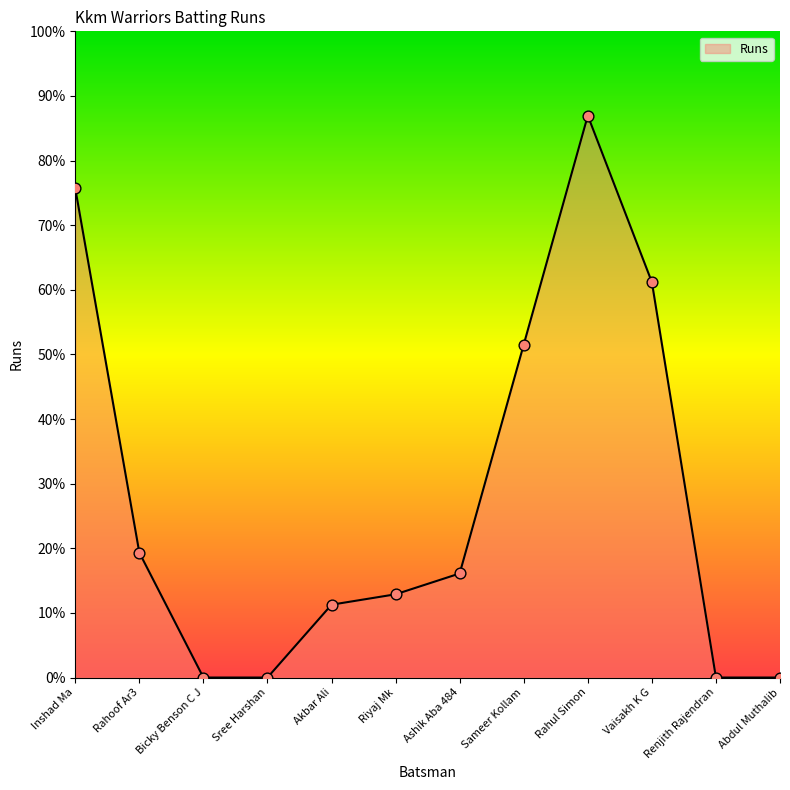

Which has a higher value, Rahul Simon or Akbar Ali?

Rahul Simon